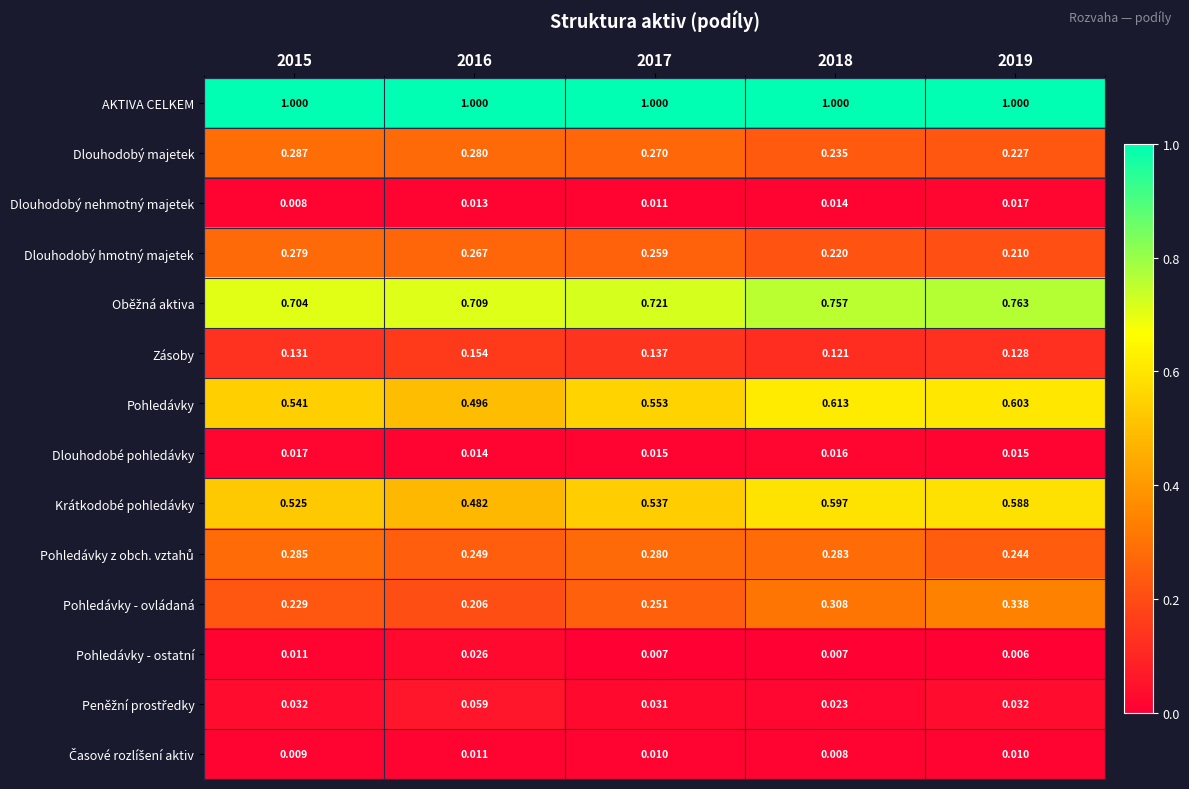

How many distinct data groups are displayed?

14